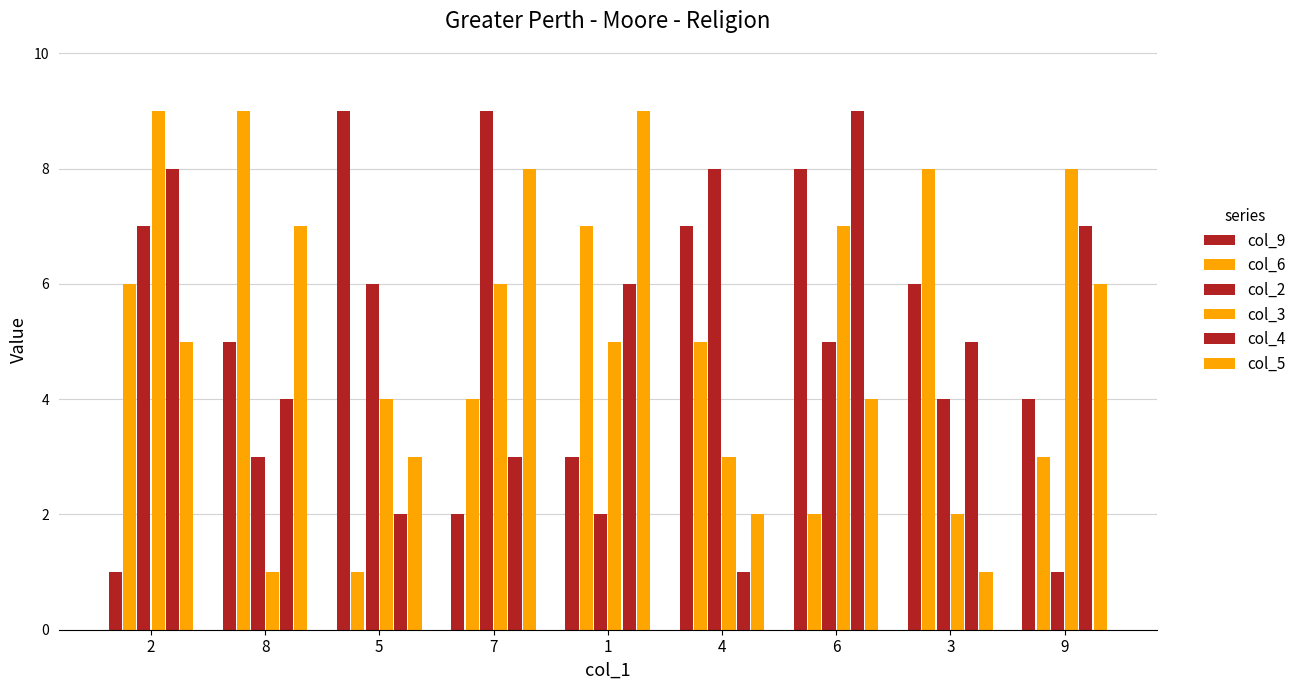

How many data points in col_5 are less than 5?

4